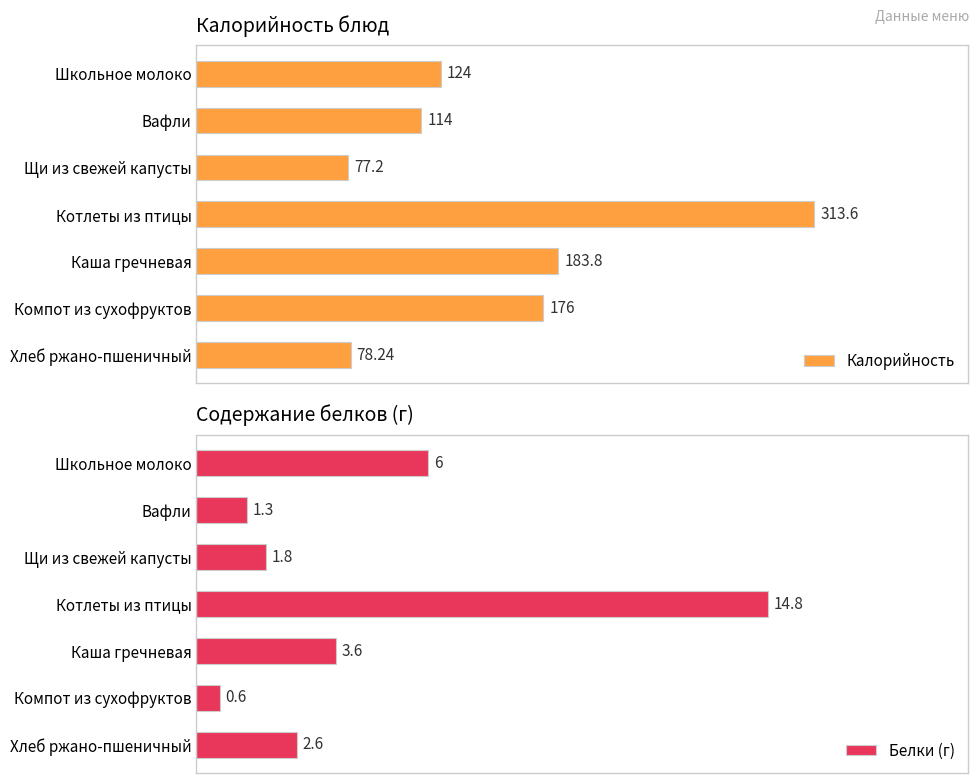

How many categories are shown in the chart?

7